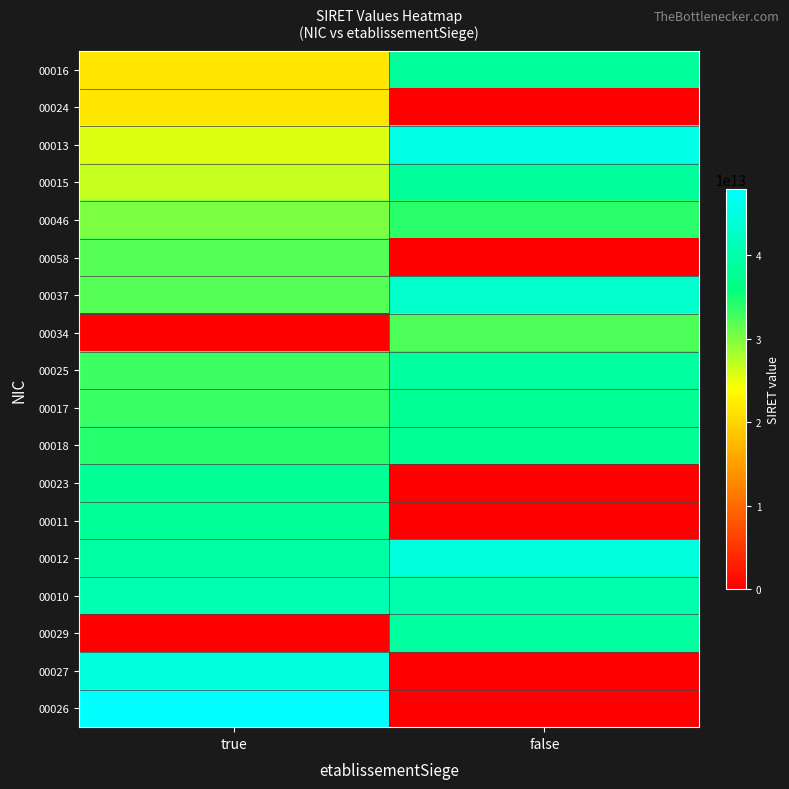

Reading right to left, transcribe all the data shown in this chart.

00016: false=38448971200016	true=21600240200016
00024: false=0	true=21600240200024
00013: false=45385739300012	true=25600155300013
00015: false=38491139200015	true=26600241900015
00046: false=34028969300046	true=30052903900046
00058: false=0	true=31873072800058
00037: false=42882733100037	true=31918547600037
00034: false=32207191100034	true=0
00025: false=38785630500025	true=33077669100025
00017: false=37853626200017	true=33306838500017
00018: false=37853614800018	true=34246673700018
00023: false=0	true=37867741300023
00011: false=0	true=37991331200011
00012: false=44782973000012	true=38943319400013
00010: false=40120615600010	true=40509332900010
00029: false=38900906900029	true=0
00027: false=0	true=44846775300027
00026: false=0	true=47909009400026